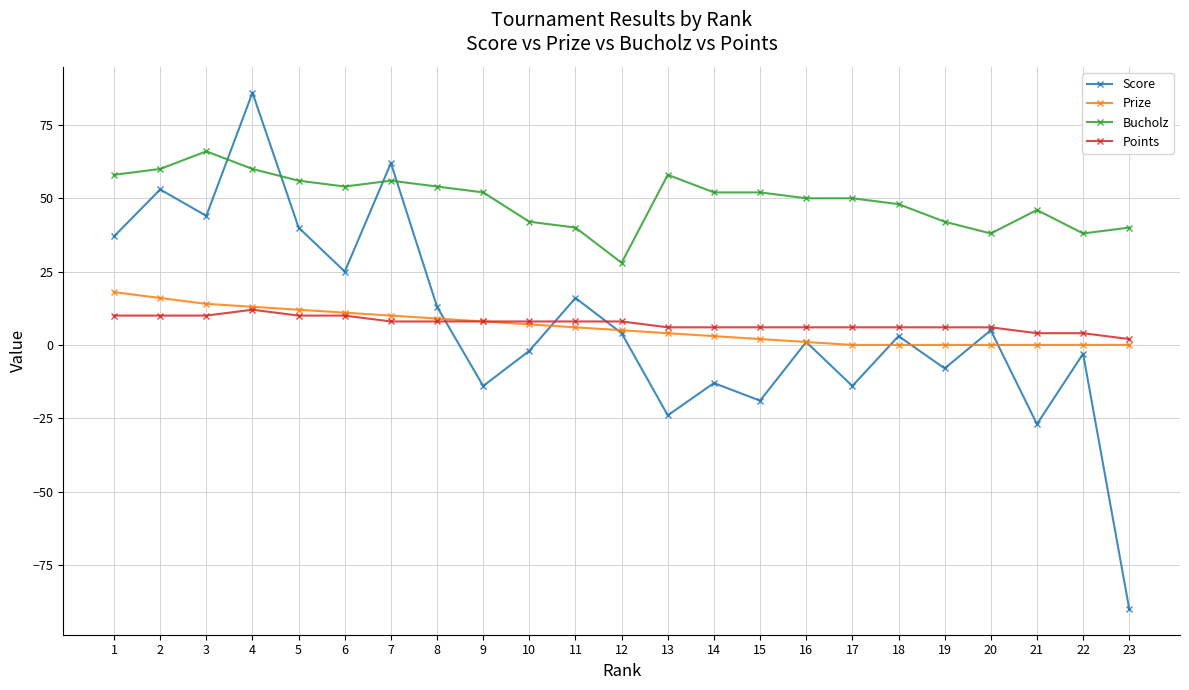

Rank the series at 14 from lowest to highest value.

Score, Prize, Points, Bucholz